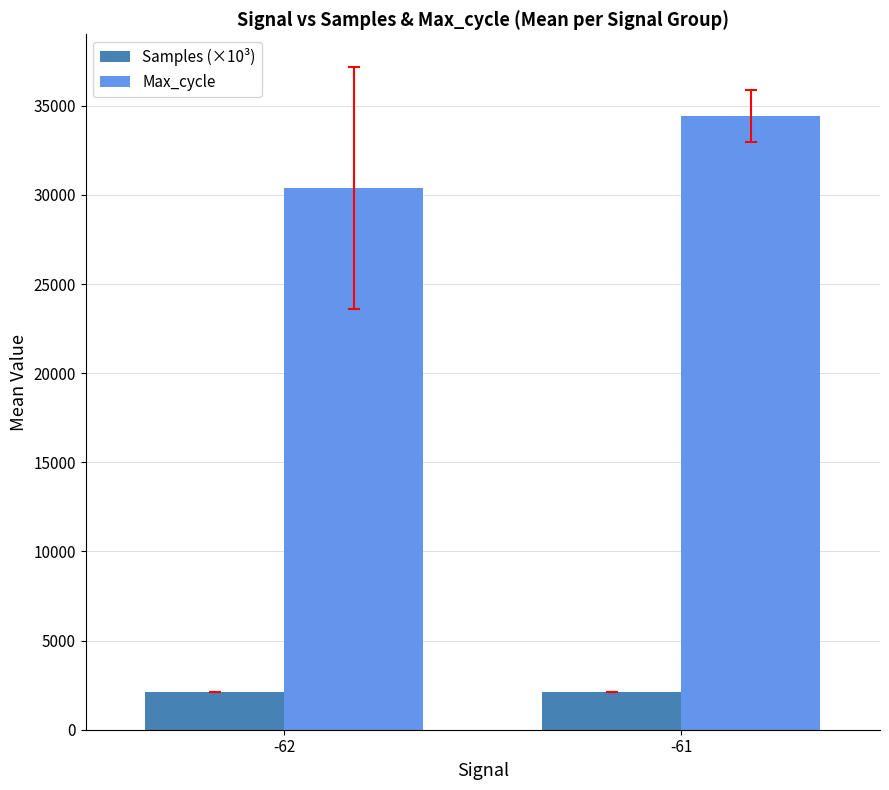

How many bars are there in total?

4